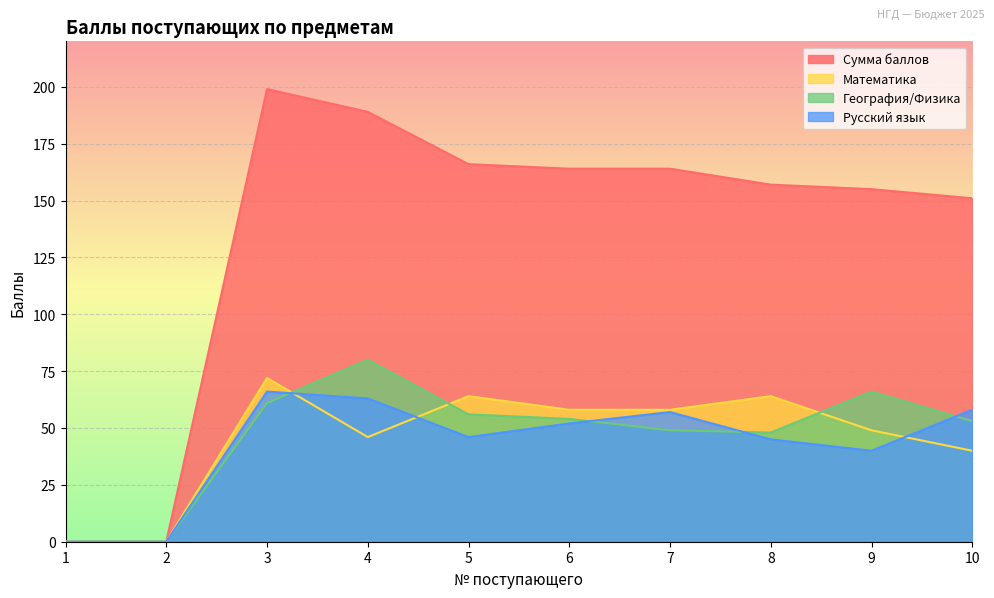

Which series has the largest range (max minus min)?

Сумма баллов